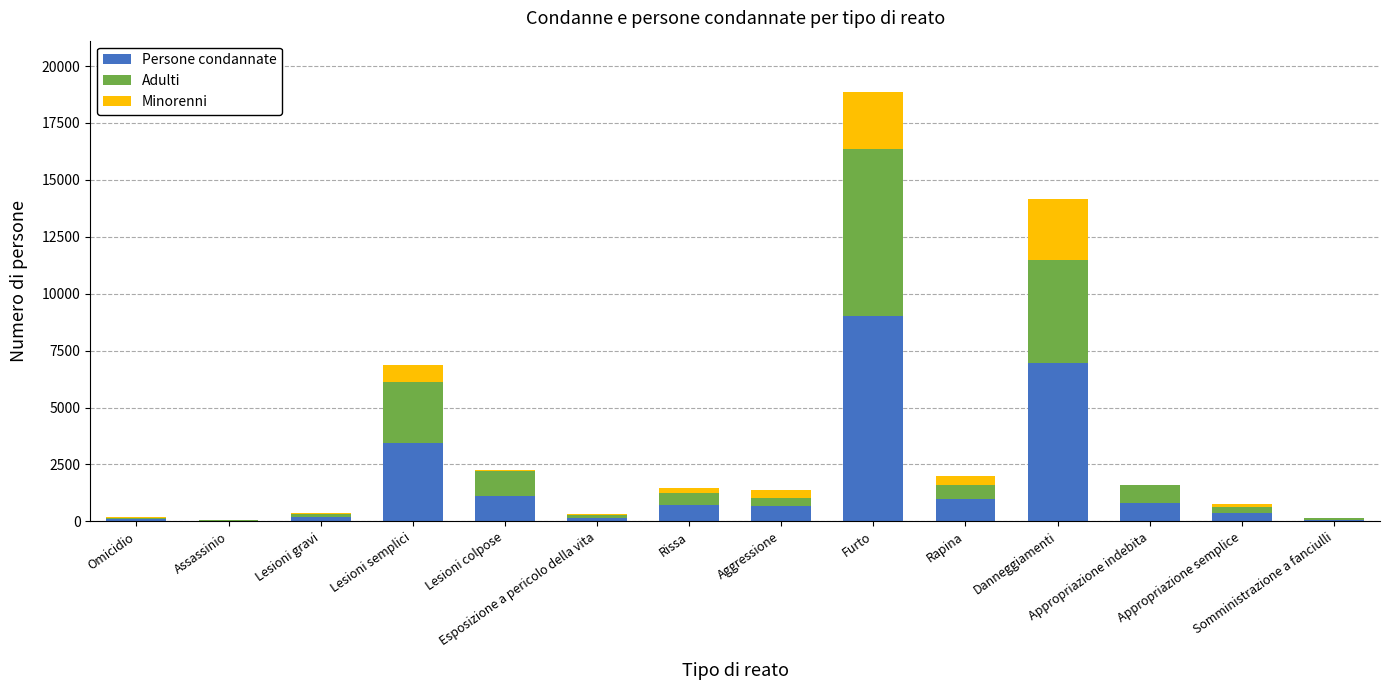

The value of Persone condannate at Furto is 4108. True or false?

False